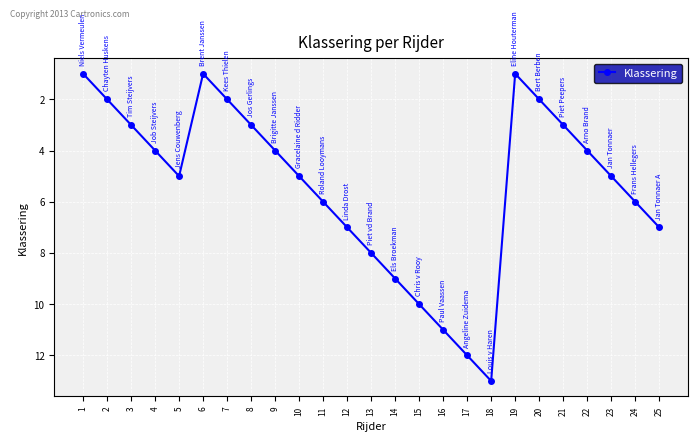

What is the value of the 8th point from the left?

3